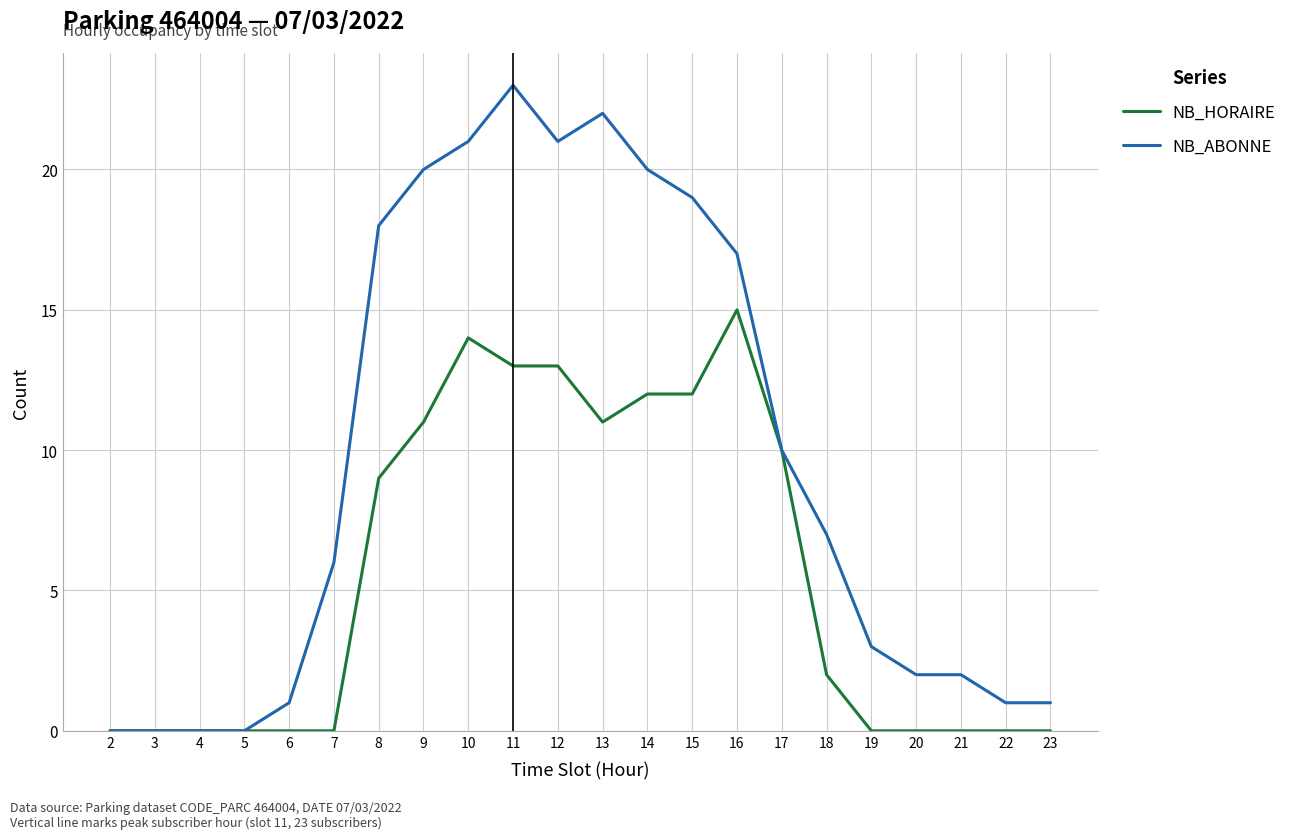

Which series has the largest range (max minus min)?

NB_ABONNE